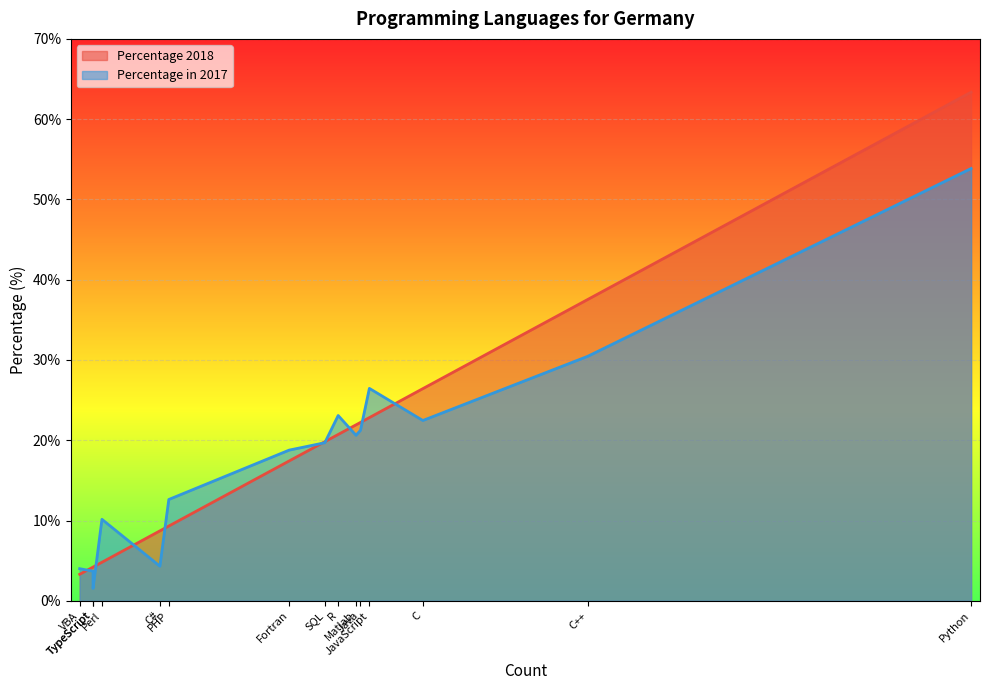

List the series in order of their peak value, lowest first.

Percentage in 2017, Percentage